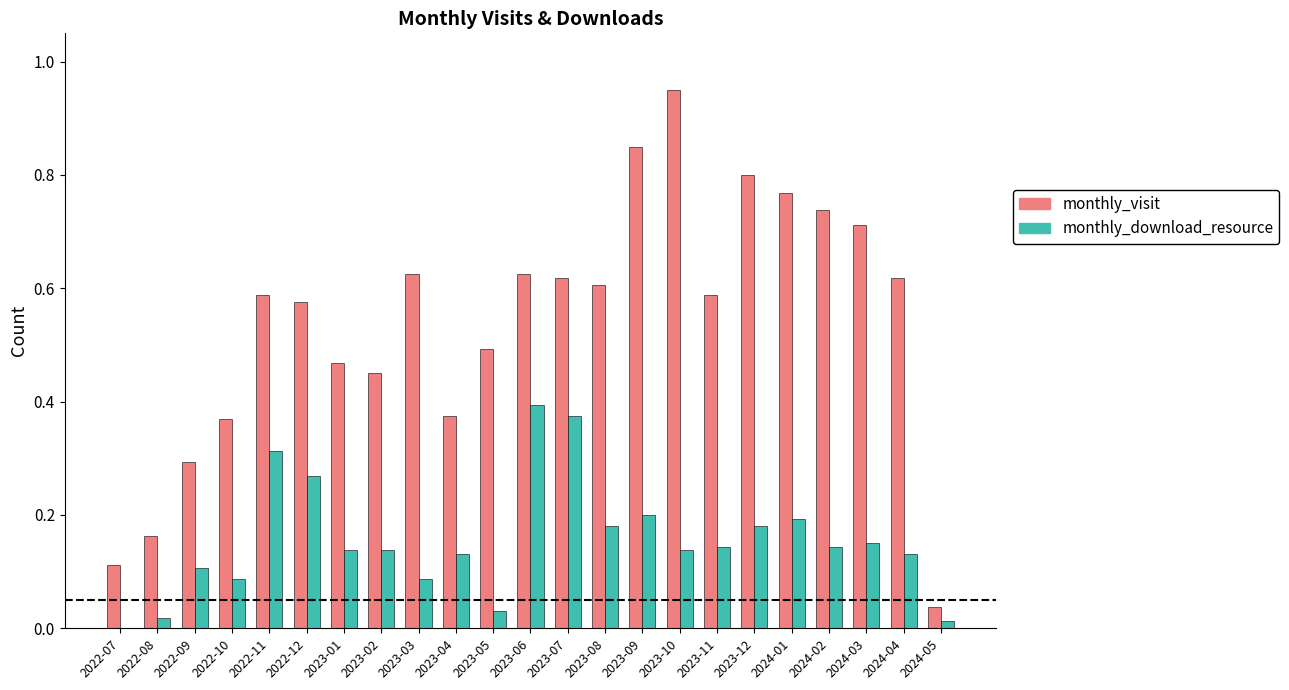

True or false: monthly_visit has a value of 0.3 at 2023-07.

False